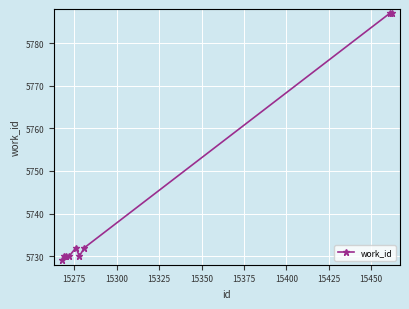

What is the value of the 1st point from the left?

5729